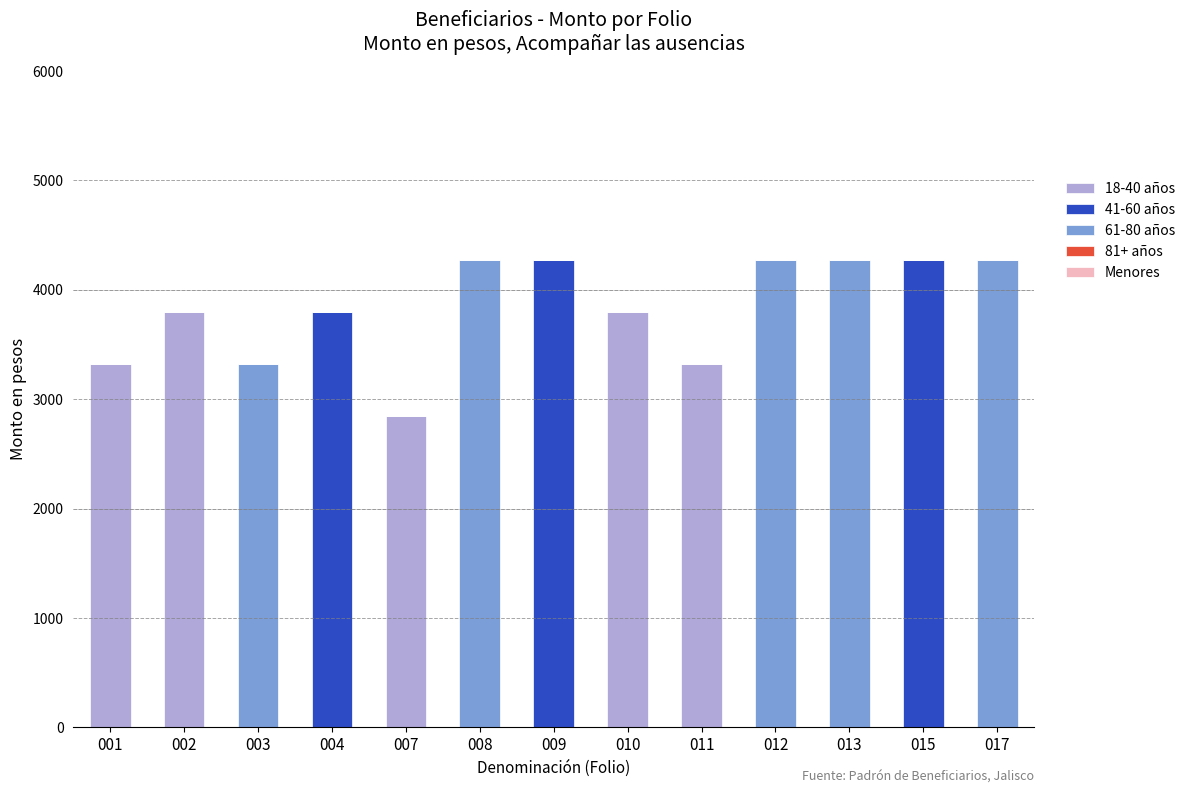

At 009, list the series in order from largest to smallest.

41-60 años, 18-40 años, 61-80 años, 81+ años, Menores